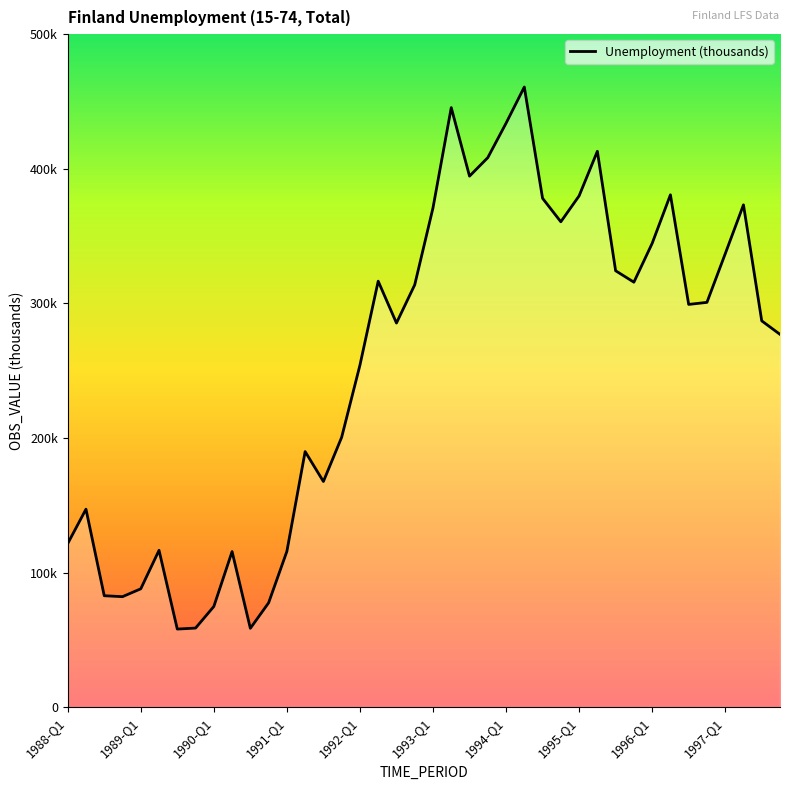

Does the chart have visible grid lines?

No